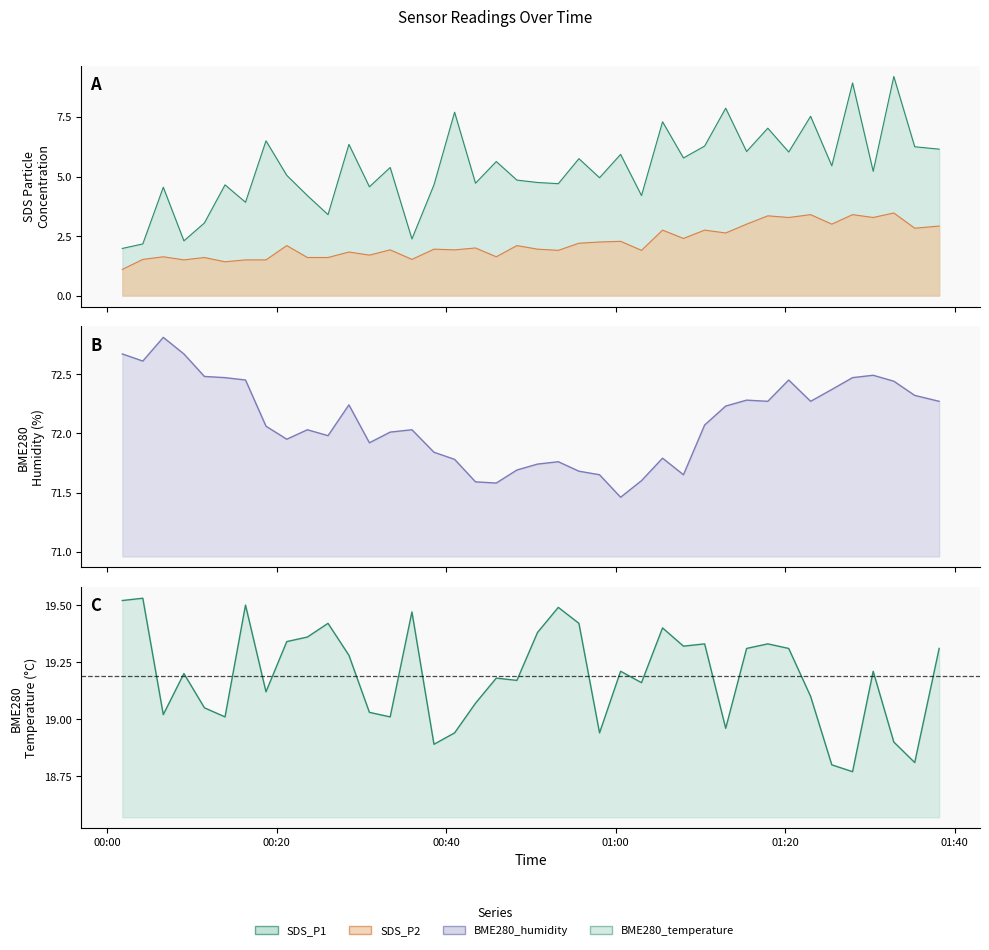

Count the number of categories in the chart.

40